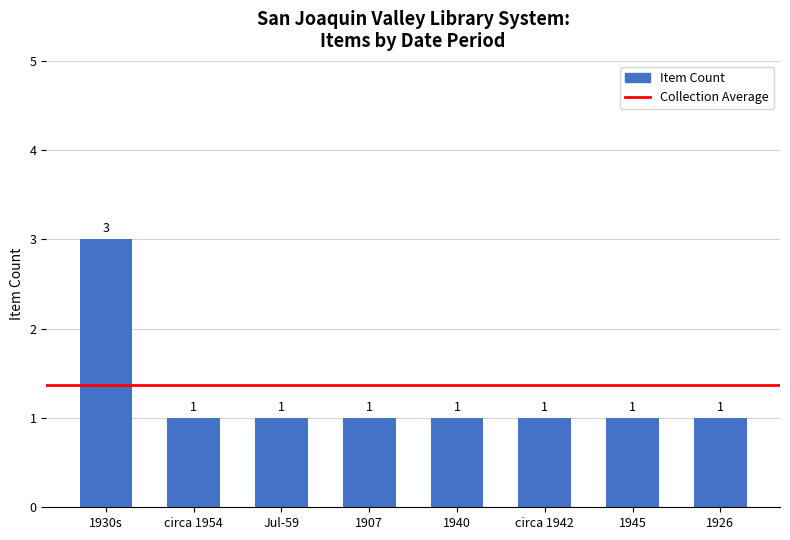

What is the label of the 3rd bar from the left?

Jul-59